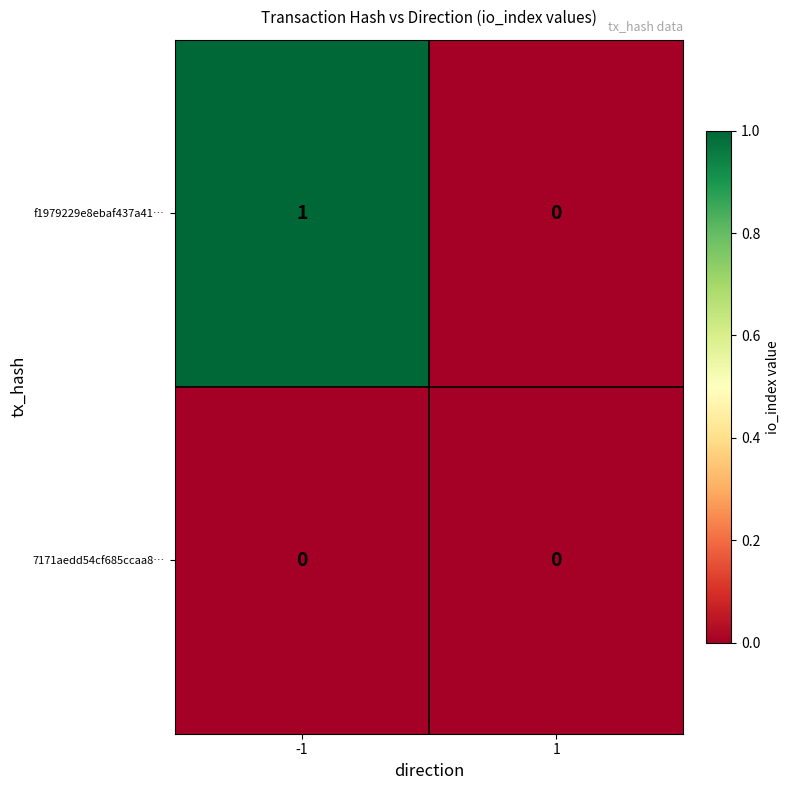

Which series has the largest range (max minus min)?

f1979229e8ebaf437a41…